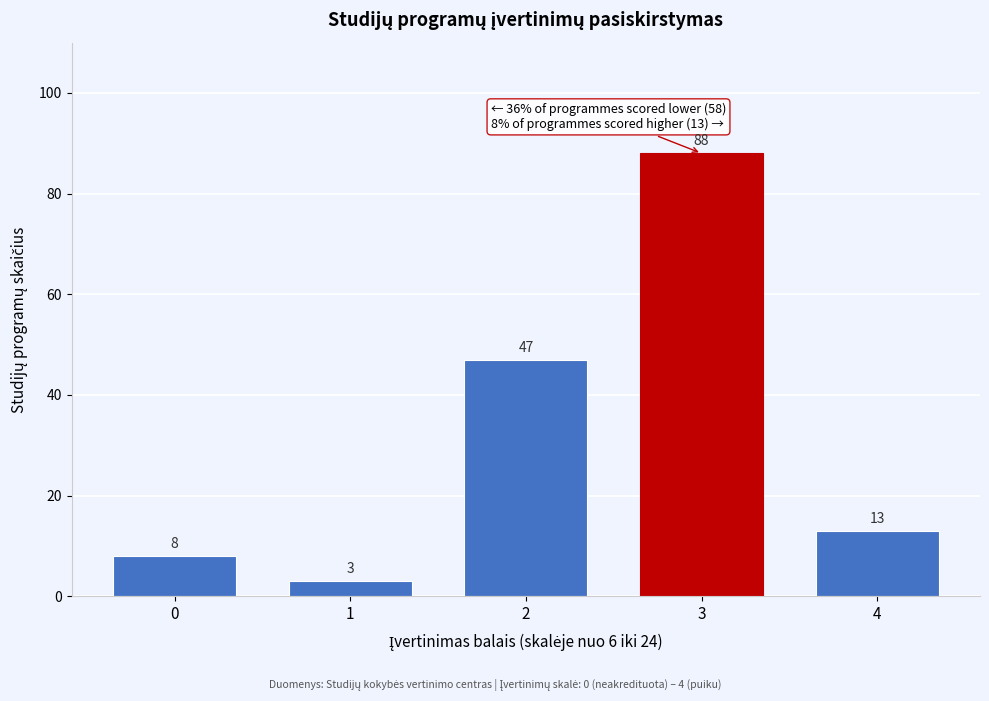

Reading left to right, extract all data points from this chart.

8	3	47	88	13